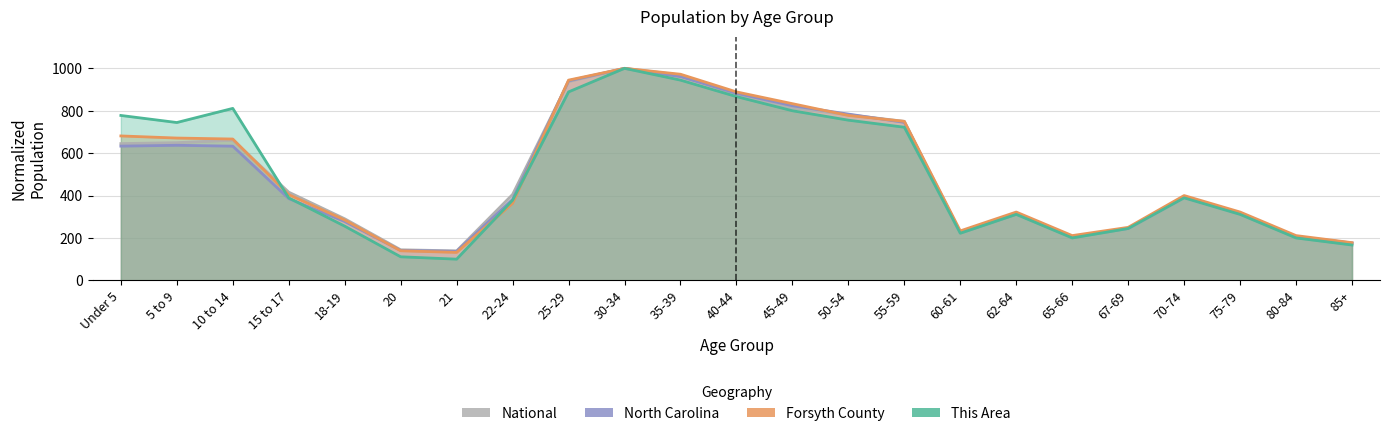

What is the value of the National point at the 3rd from the left?

661.2